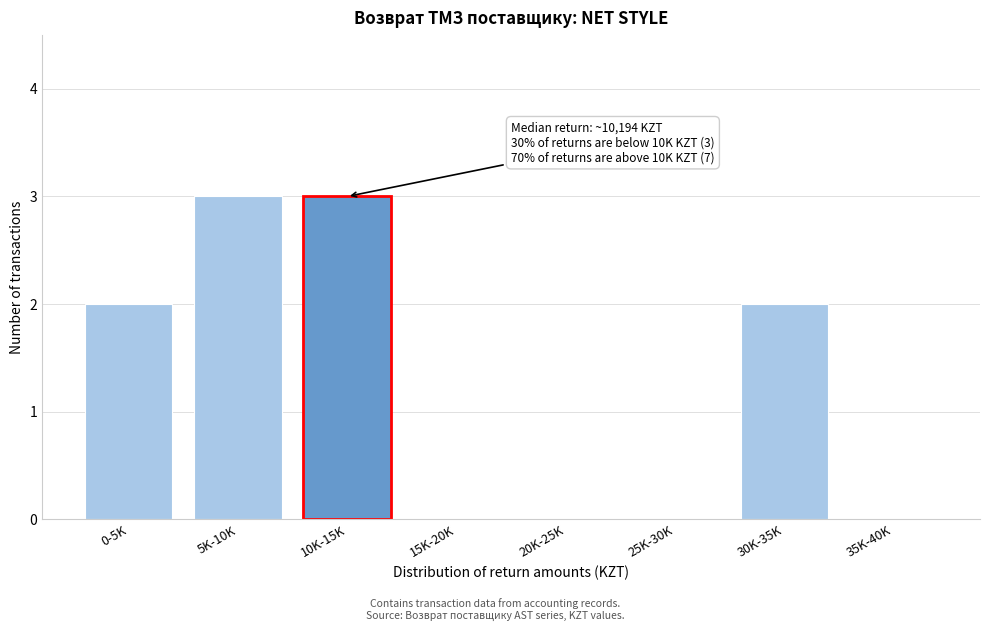

Reading left to right, transcribe all the data shown in this chart.

0-5K=2	5K-10K=3	10K-15K=3	15K-20K=0	20K-25K=0	25K-30K=0	30K-35K=2	35K-40K=0